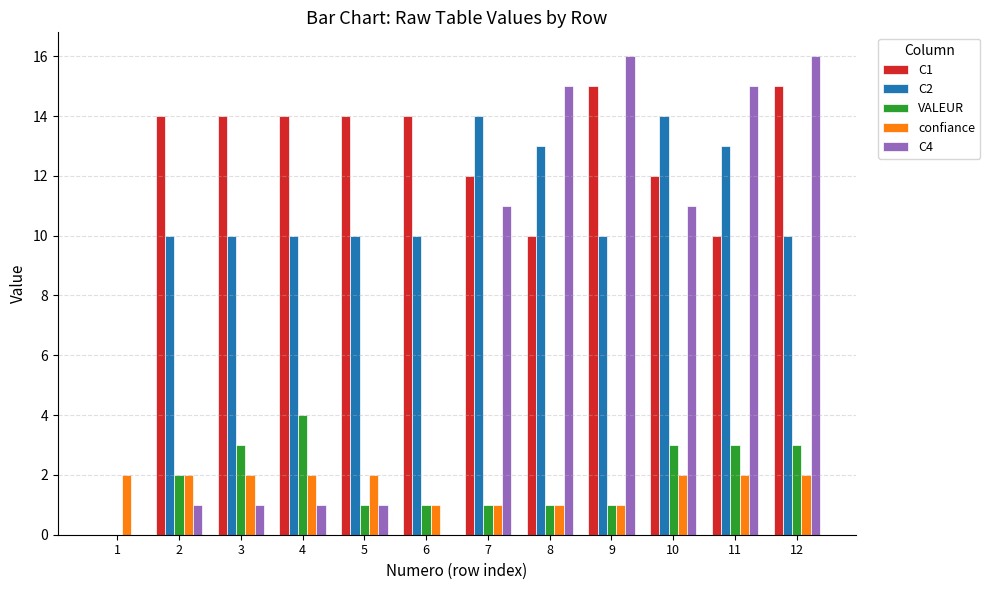

Which series has the largest total across all categories?

C1